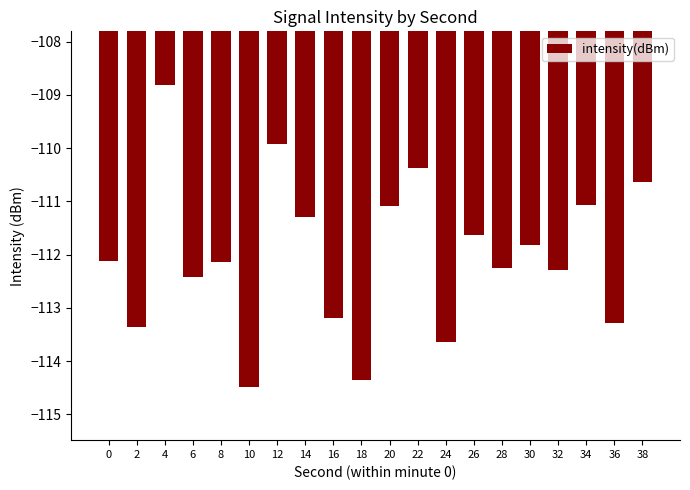

What is the difference between the values at 22 and 12?

0.4